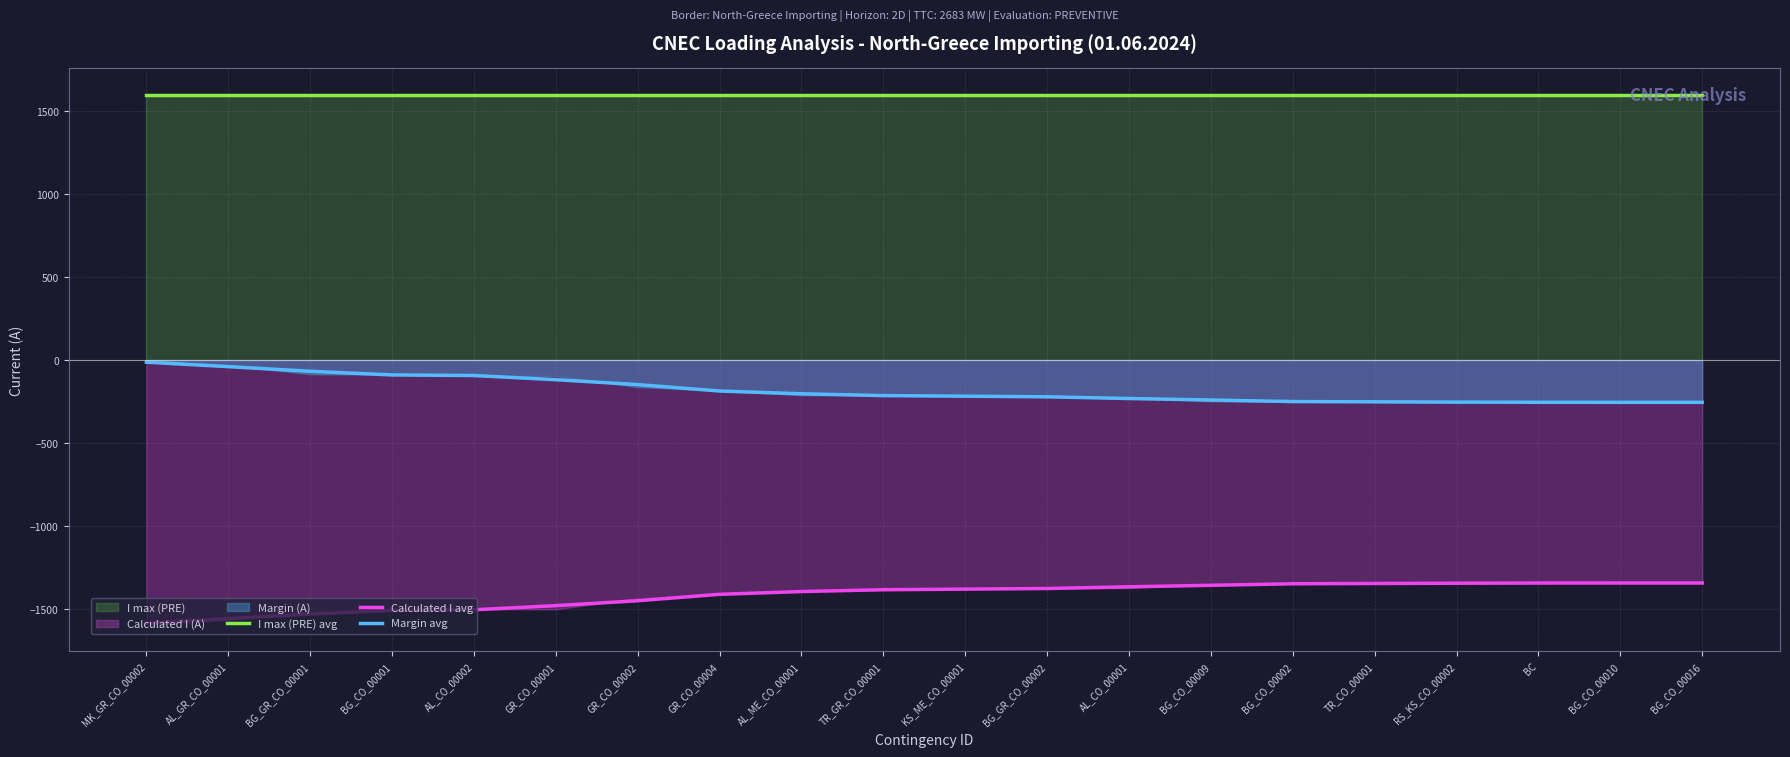

True or false: Margin avg has more than 2 points higher than both neighbors.

False